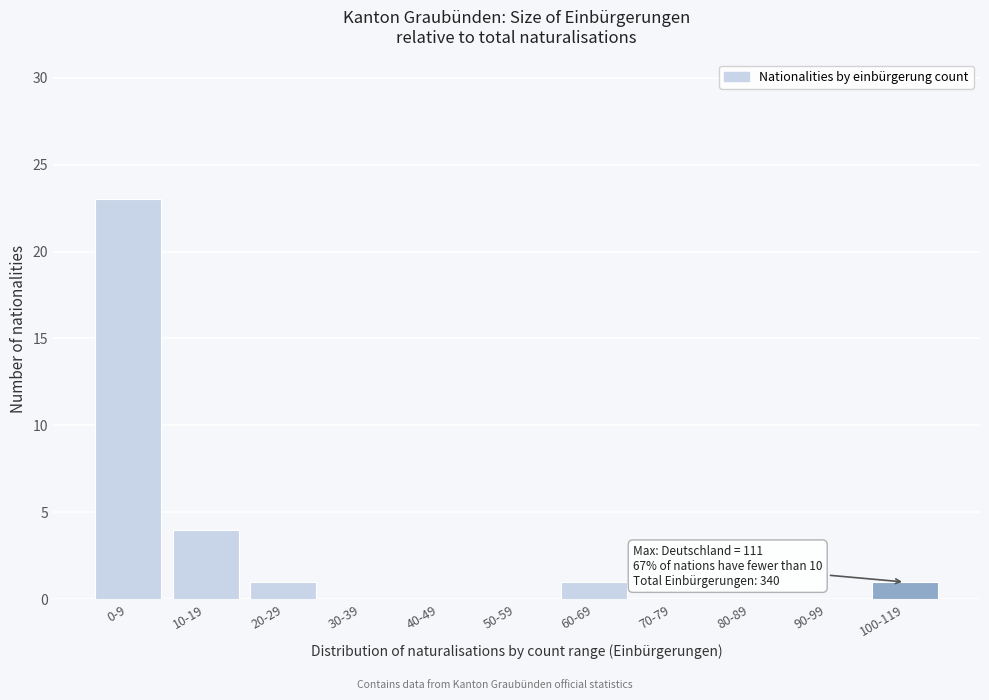

Reading left to right, list all the values displayed in this chart.

0-9=23	10-19=4	20-29=1	30-39=0	40-49=0	50-59=0	60-69=1	70-79=0	80-89=0	90-99=0	100-119=1